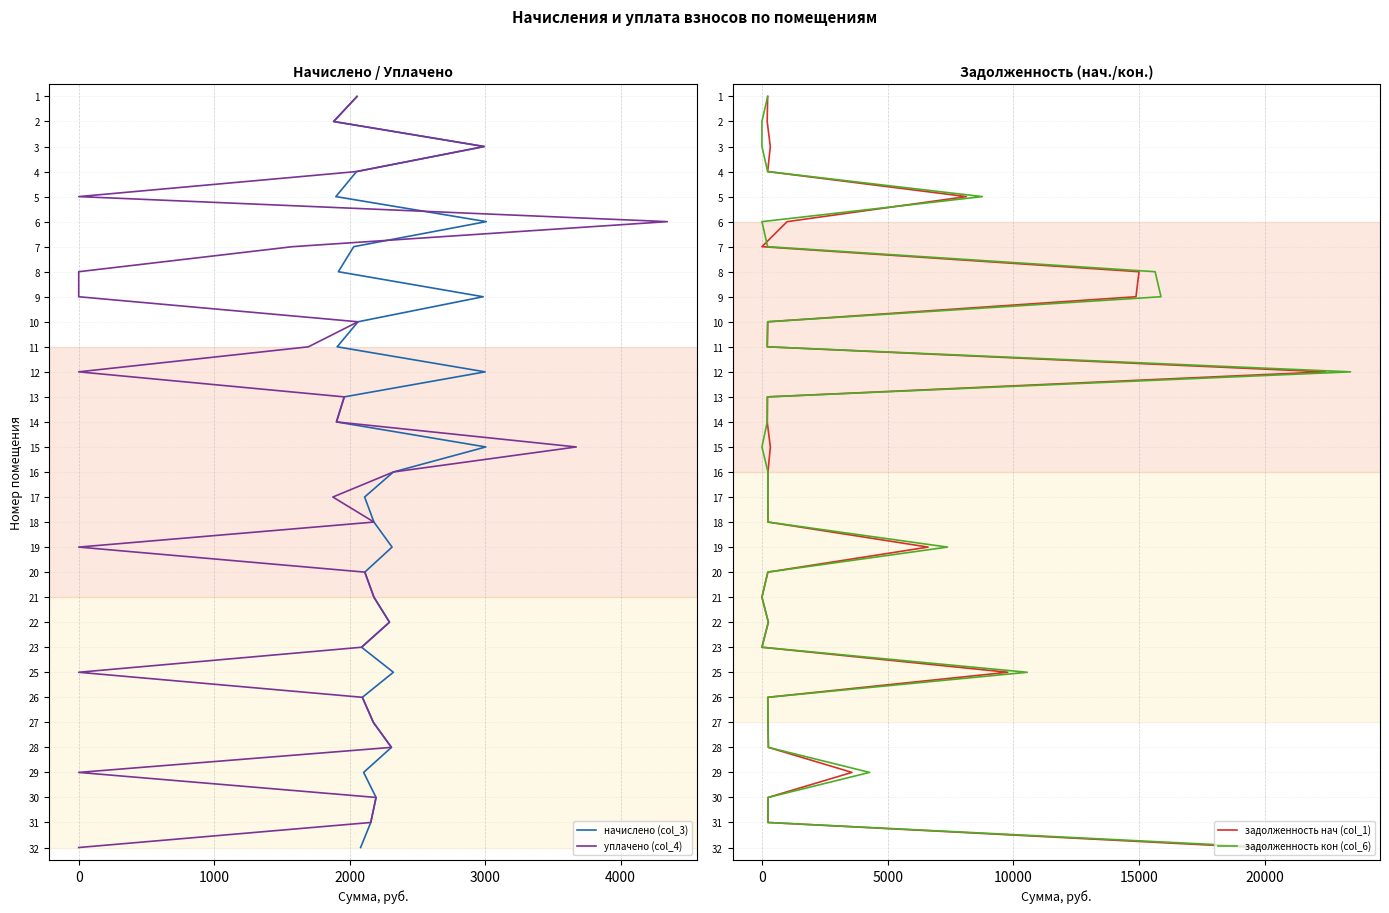

True or false: задолженность кон (col_6) and начислено (col_3) intersect in this chart.

False